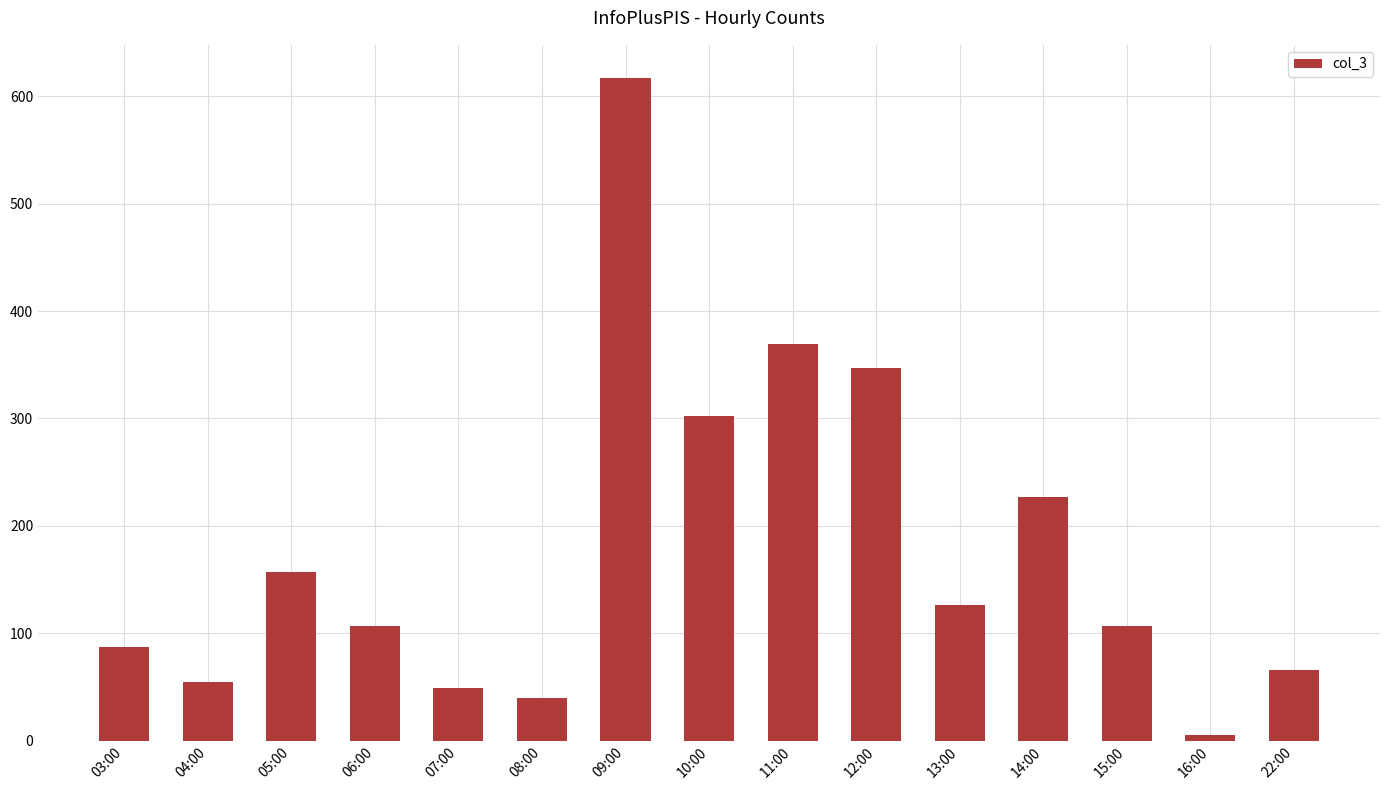

What is the ratio of the value at 05:00 to the value at 04:00?

2.9